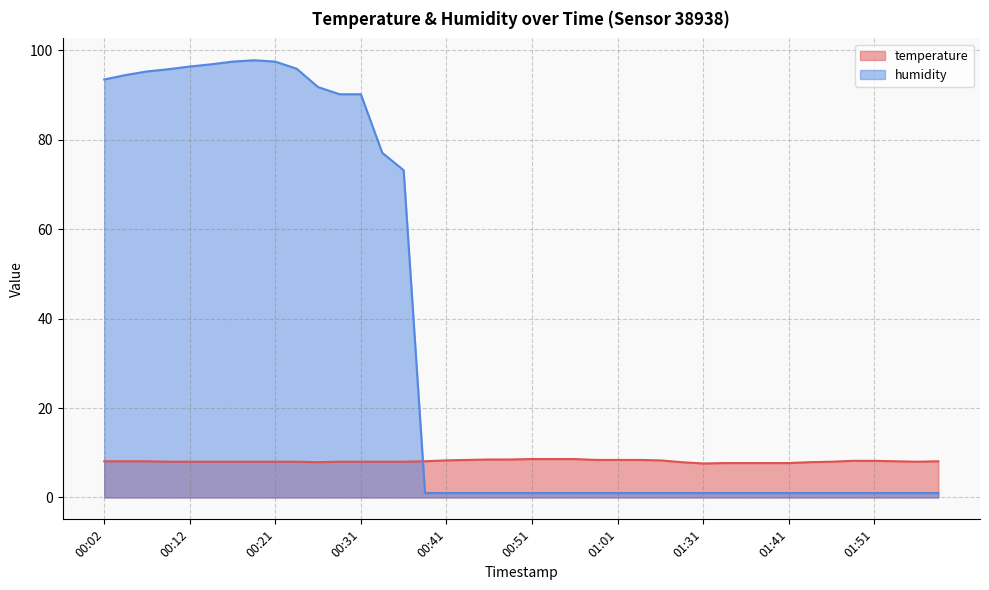

What is the value of the temperature point at the 4th from the left?

8.0